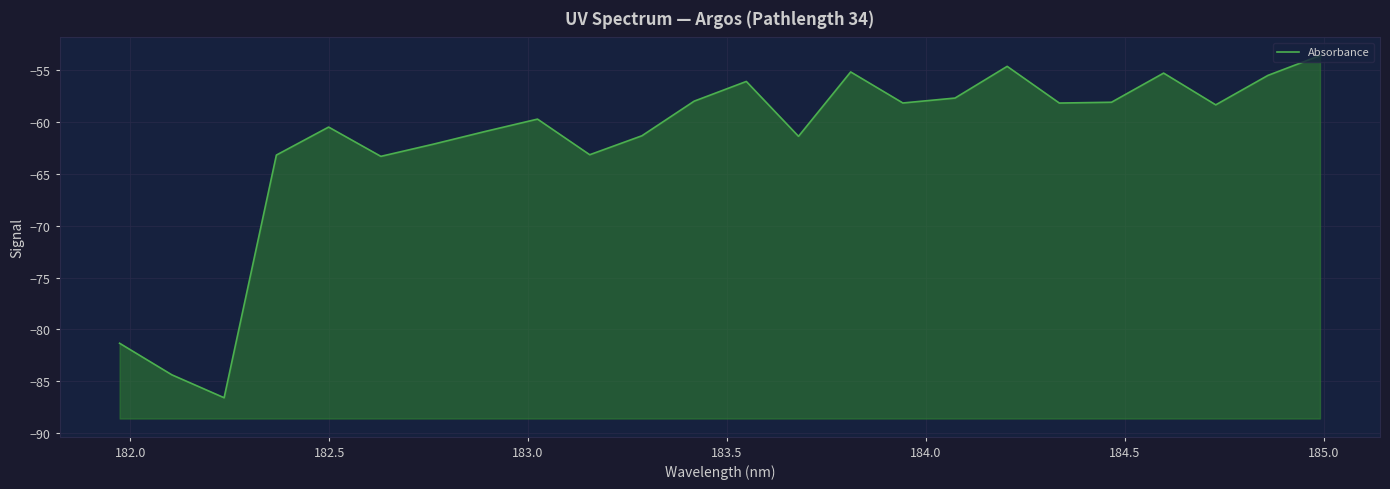

What is the maximum value shown in the chart?

-53.6